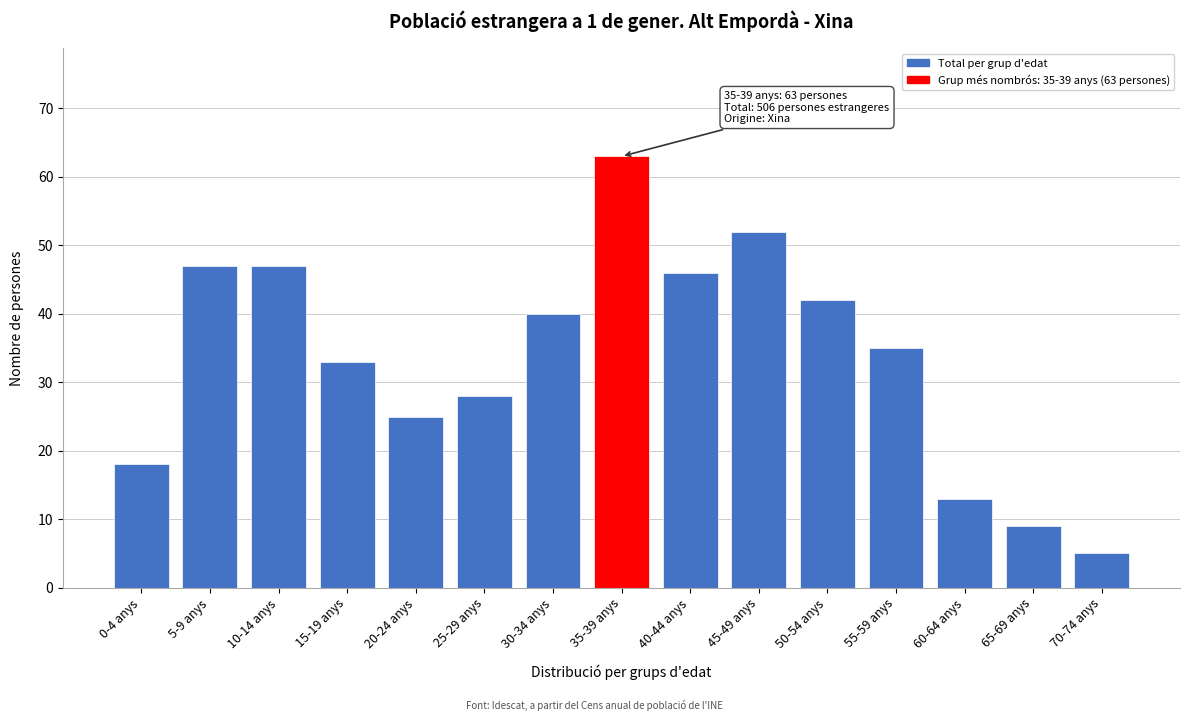

Reading left to right, list all the values displayed in this chart.

18	47	47	33	25	28	40	63	46	52	42	35	13	9	5